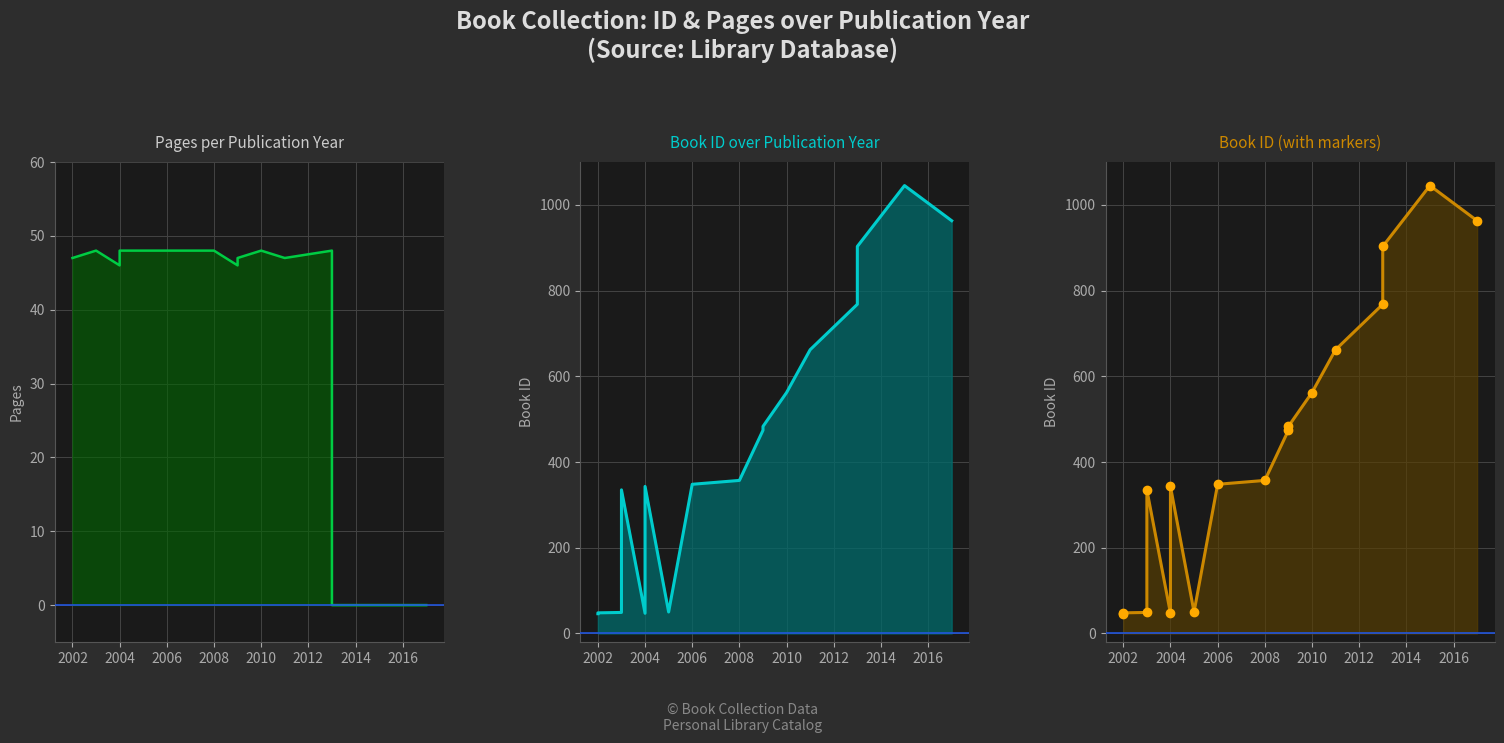

What is the difference between the maximum and minimum values in the Book ID series?

999